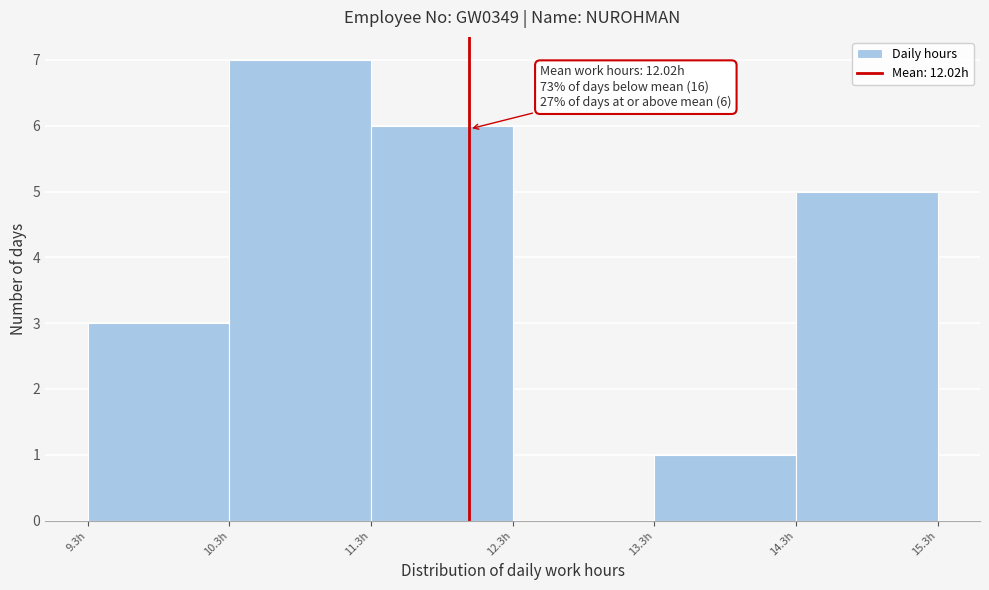

Which range on the x-axis has the tallest bar?

10.33 to 11.33